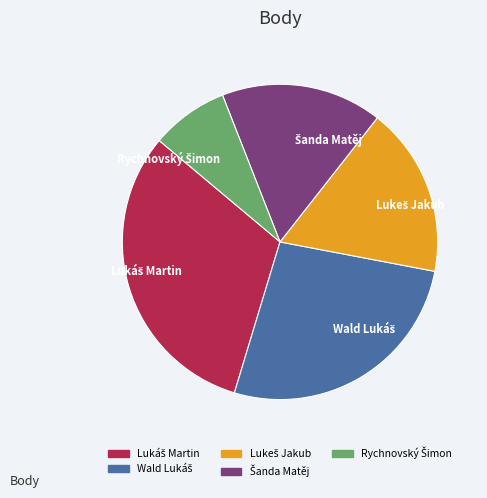

Is there a majority slice in this chart?

No